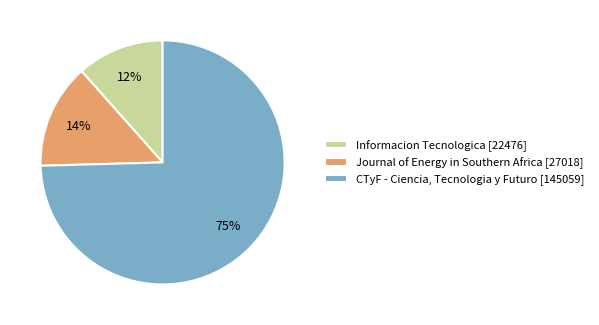

Which slice is the largest?

CTyF - Ciencia, Tecnologia y Futuro [145059]